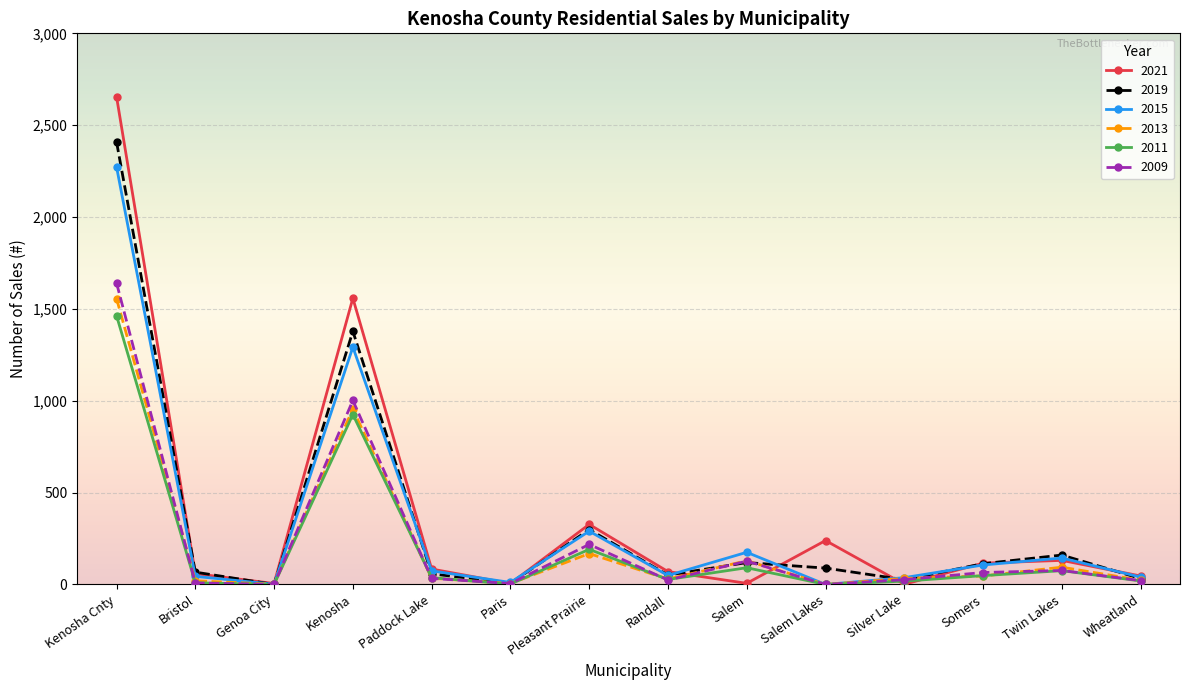

How many data points in 2021 are less than 84?

7